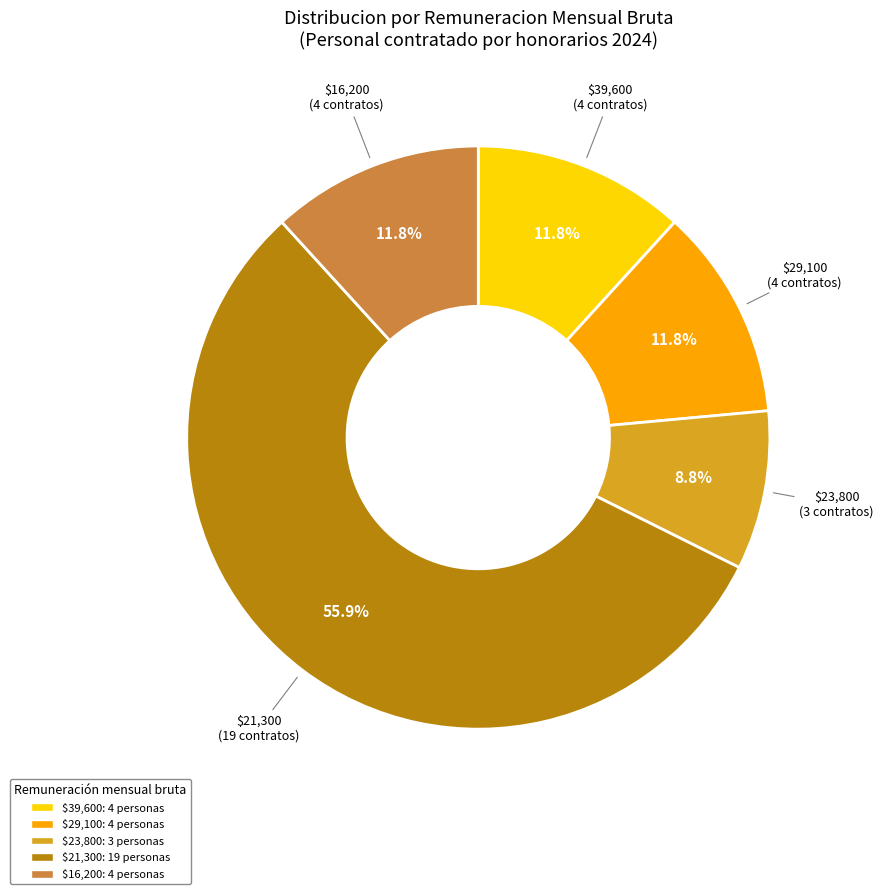

Is there a majority slice in this chart?

Yes